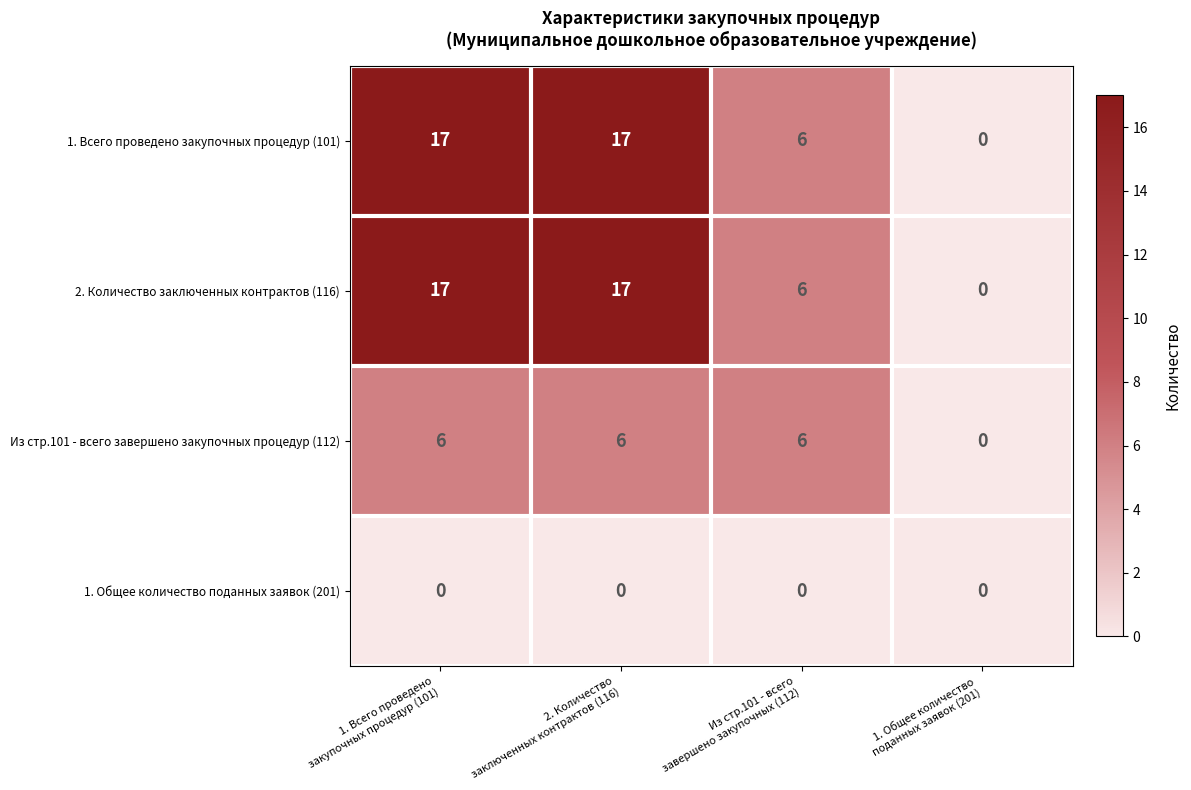

How many distinct data groups are displayed?

4